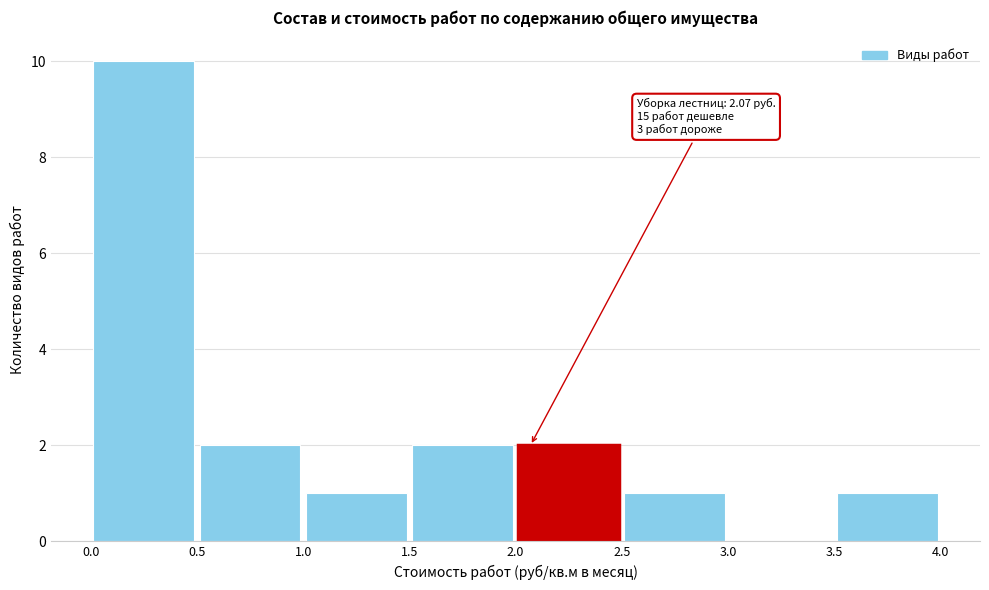

Which range on the x-axis has the tallest bar?

0.0 to 0.5